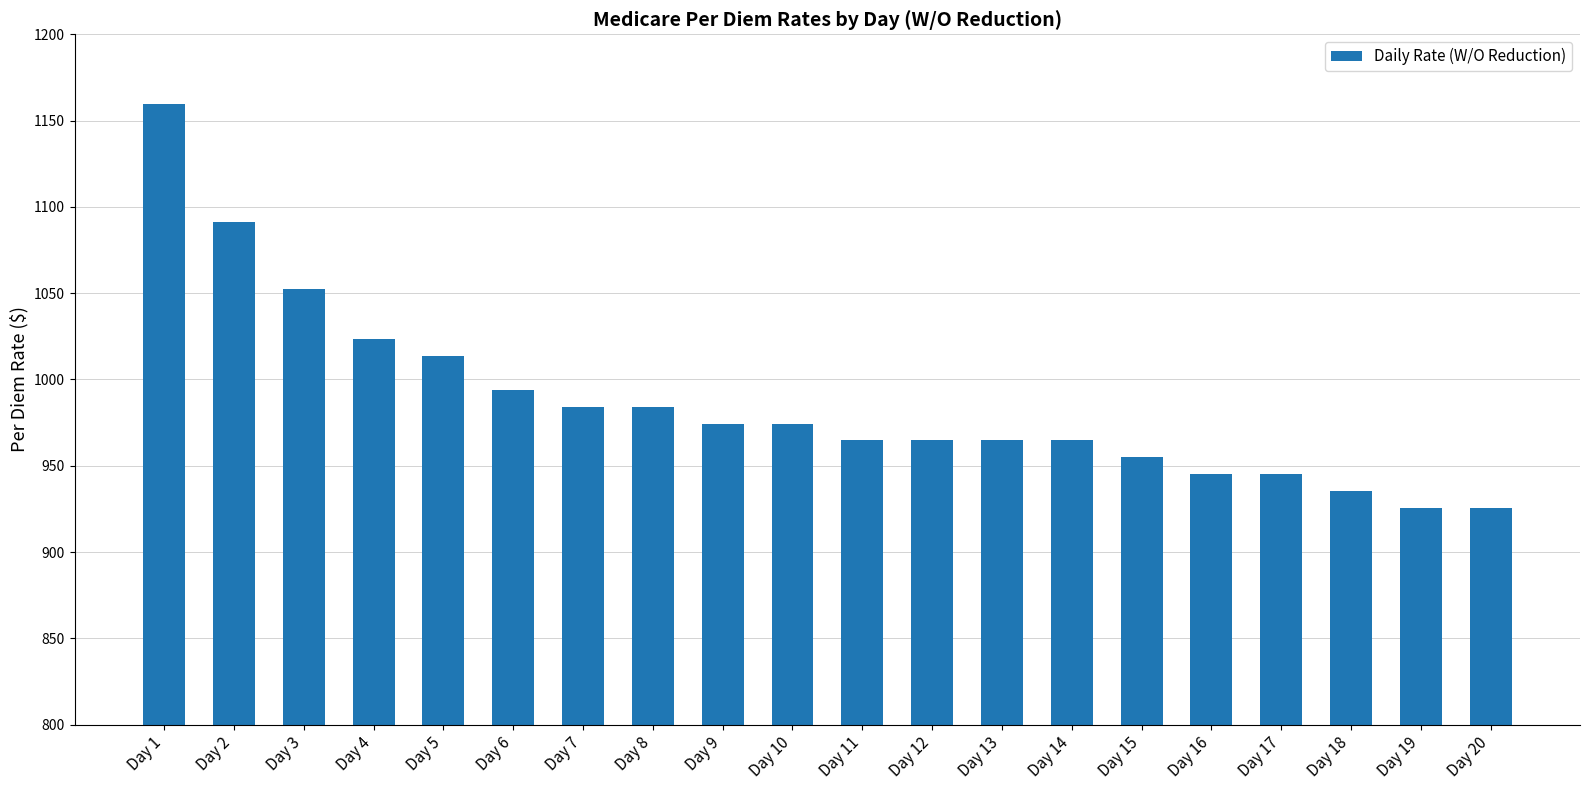

Does the chart contain any negative values?

No